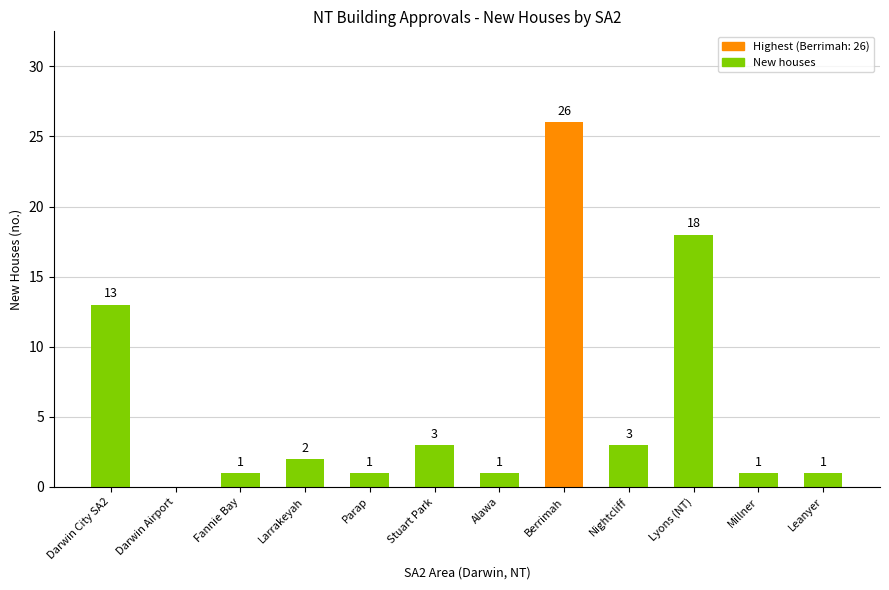

The value at Berrimah is 39. True or false?

False